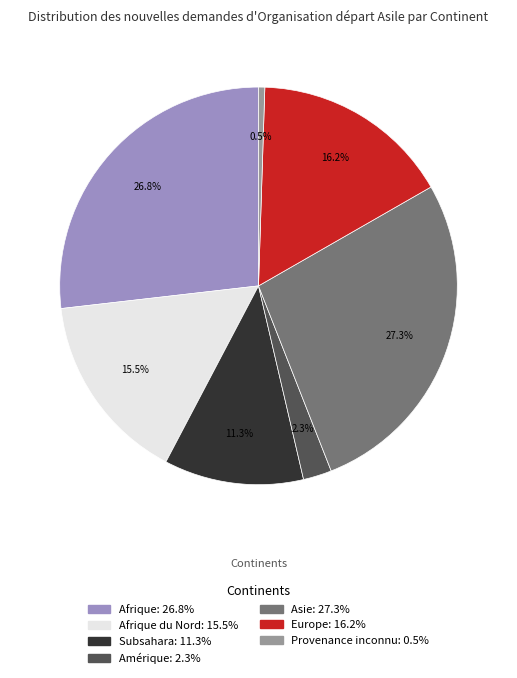

Is there any slice that represents more than half of the pie?

No